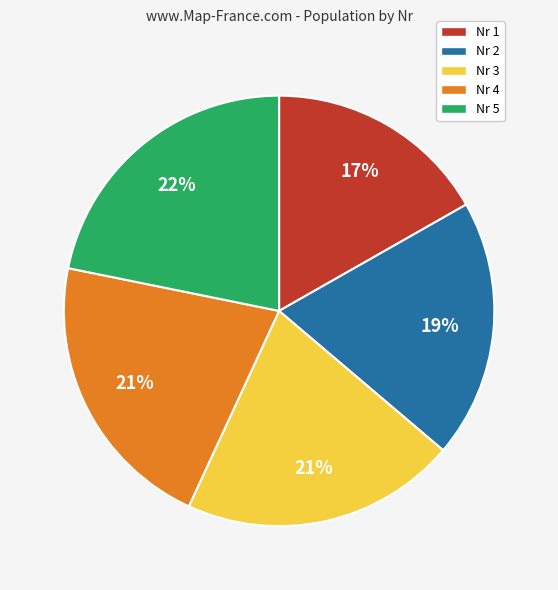

To the nearest percent, what is the combined percentage of Nr 1 and Nr 2?

36%